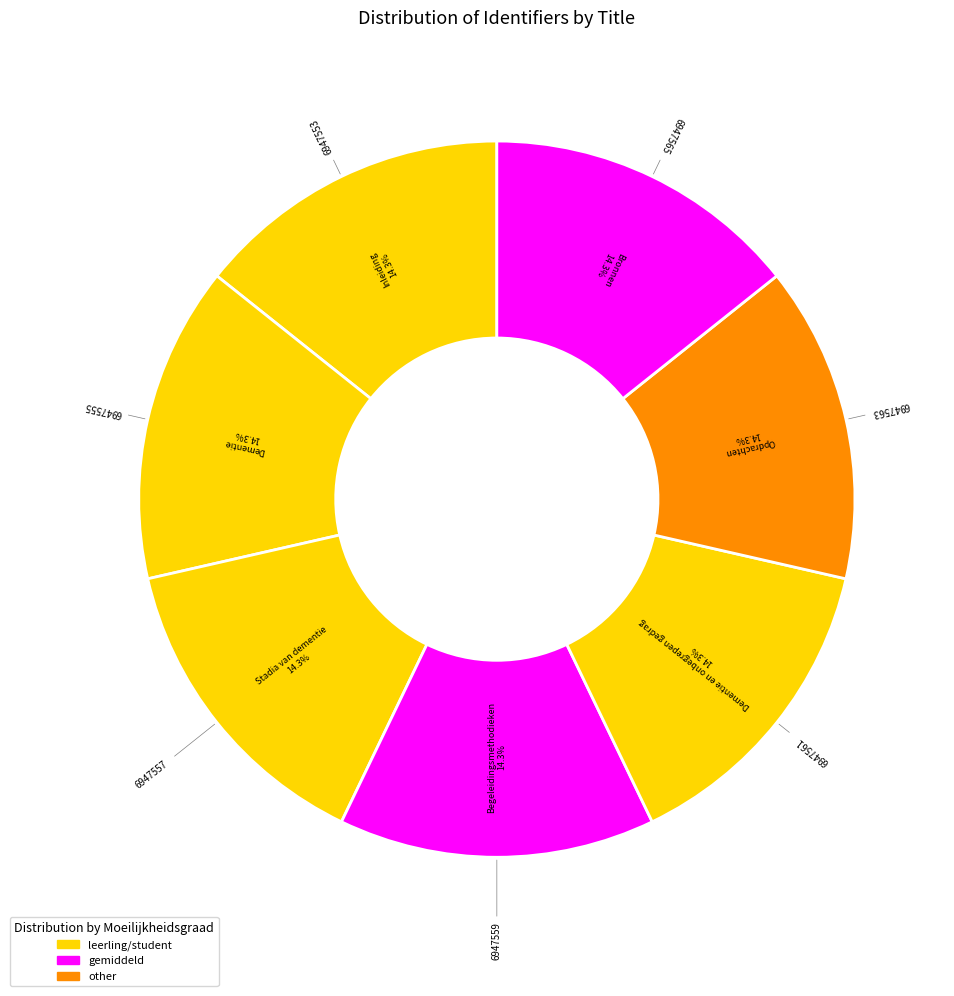

Does any single category account for the majority?

No